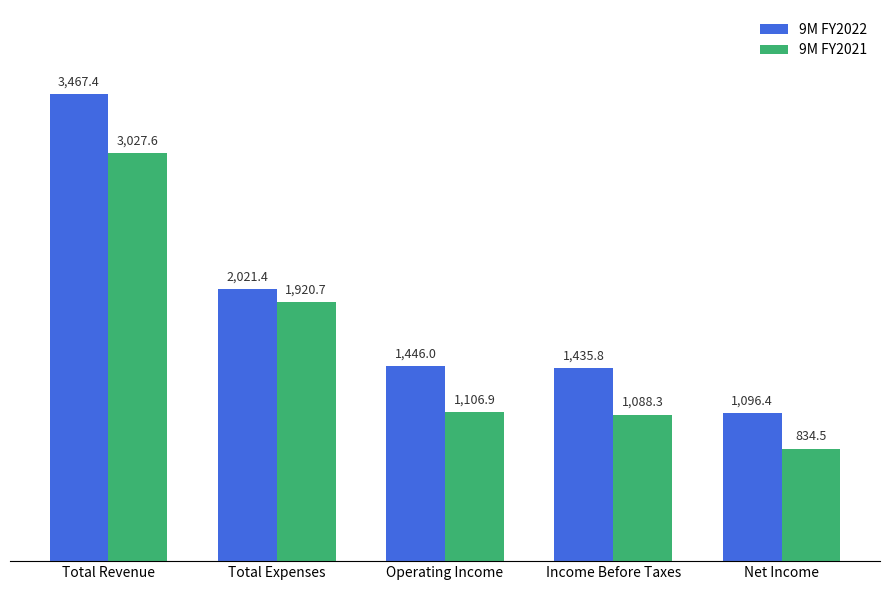

Which label corresponds to the smallest value in the chart?

Net Income